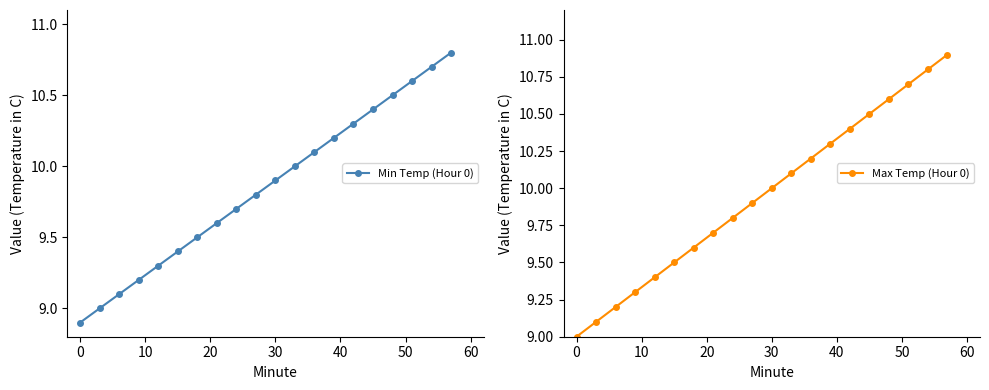

What is the sum of the Max Temp (Hour 0) values at 70 and 14?

20.2